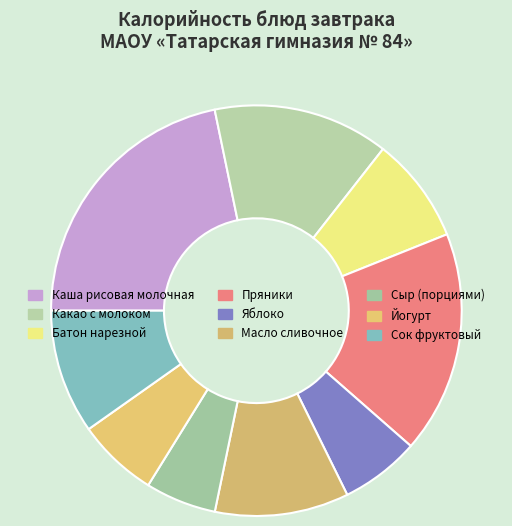

Count the number of slices in the pie.

9